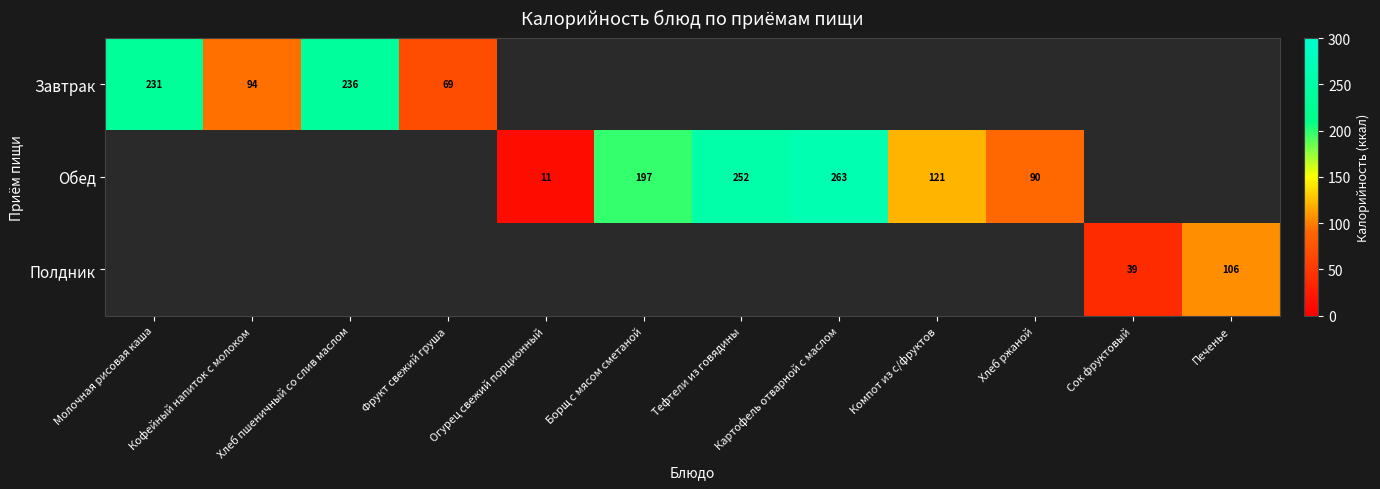

The Обед series shows 263 at Картофель отварной с маслом. True or false?

True